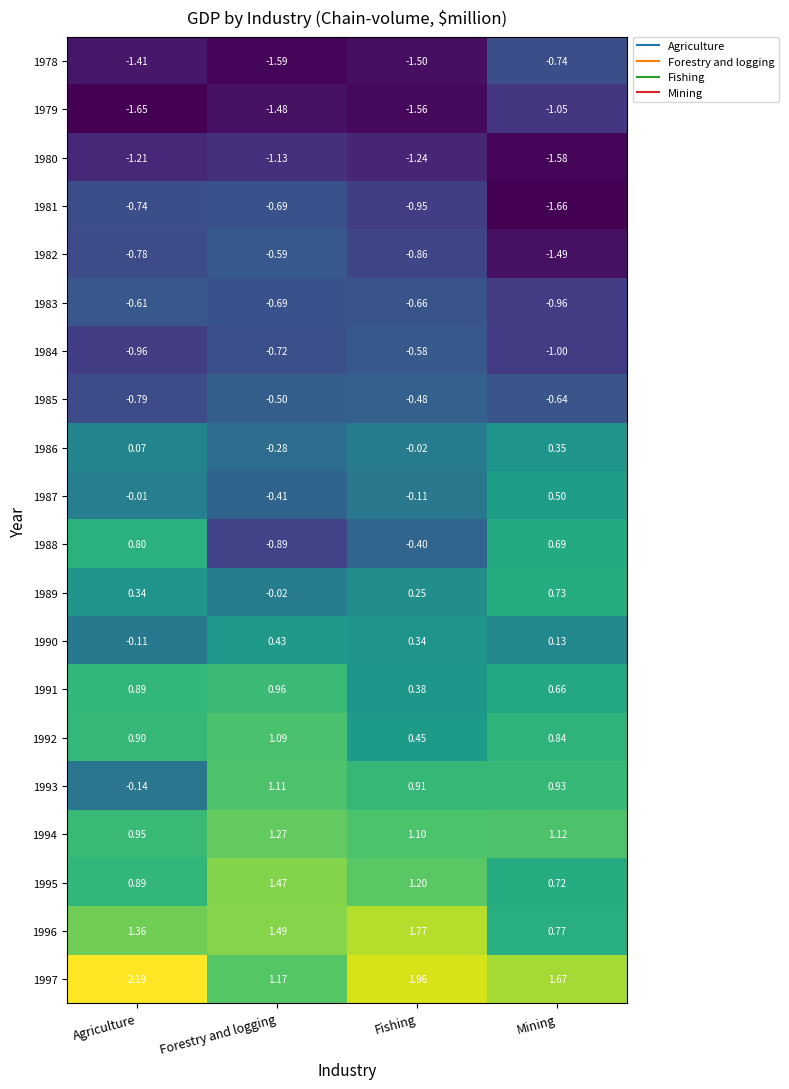

At Fishing, list the series in order from largest to smallest.

1997, 1996, 1995, 1994, 1993, 1992, 1991, 1990, 1989, 1986, 1987, 1988, 1985, 1984, 1983, 1982, 1981, 1980, 1978, 1979